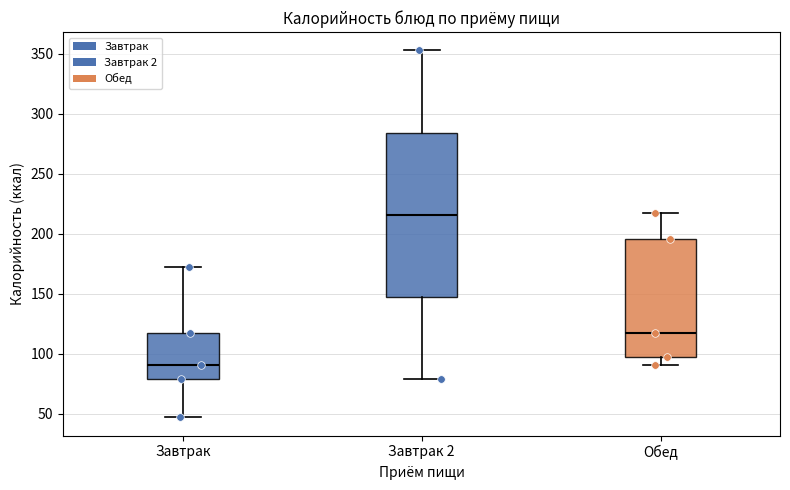

Reading left to right, transcribe this box plot: for each box, give where its median line is, the range the box spans, and where its two whiskers end, as read against the y-axis. The values are not printed on the chart, so give them approximately, as read against the axis.

Завтрак: median 90, box 80 to 120, whiskers 45 to 170
Завтрак 2: median 215, box 150 to 285, whiskers 80 to 355
Обед: median 120, box 95 to 195, whiskers 90 to 215